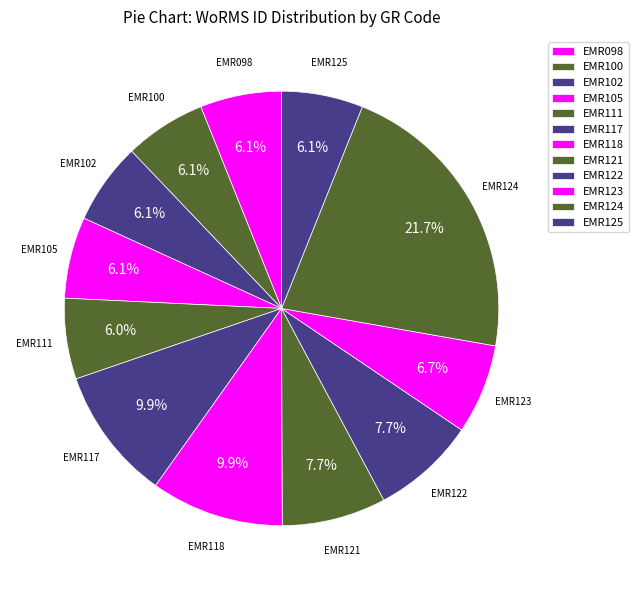

To the nearest percent, what is the difference between the largest and smallest slice percentages?

16%